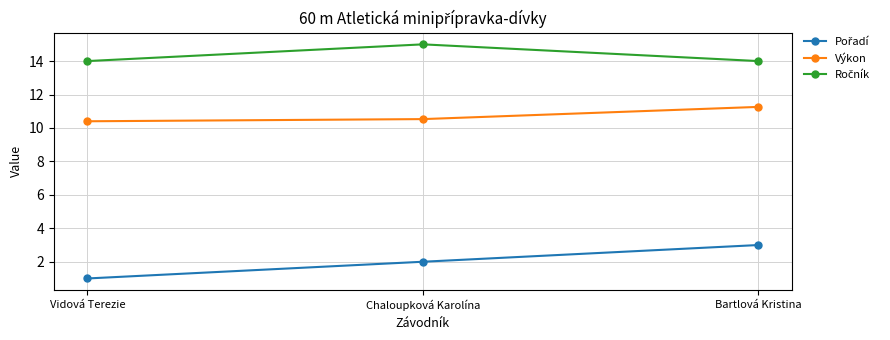

What is the difference between the highest and lowest values at Bartlová Kristina?

11.0